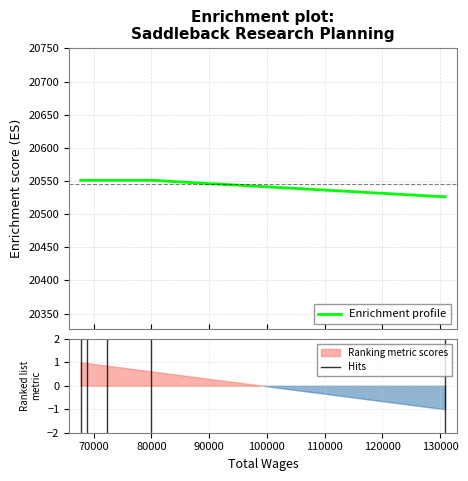

Between 130859 and 67769, which is larger?

67769